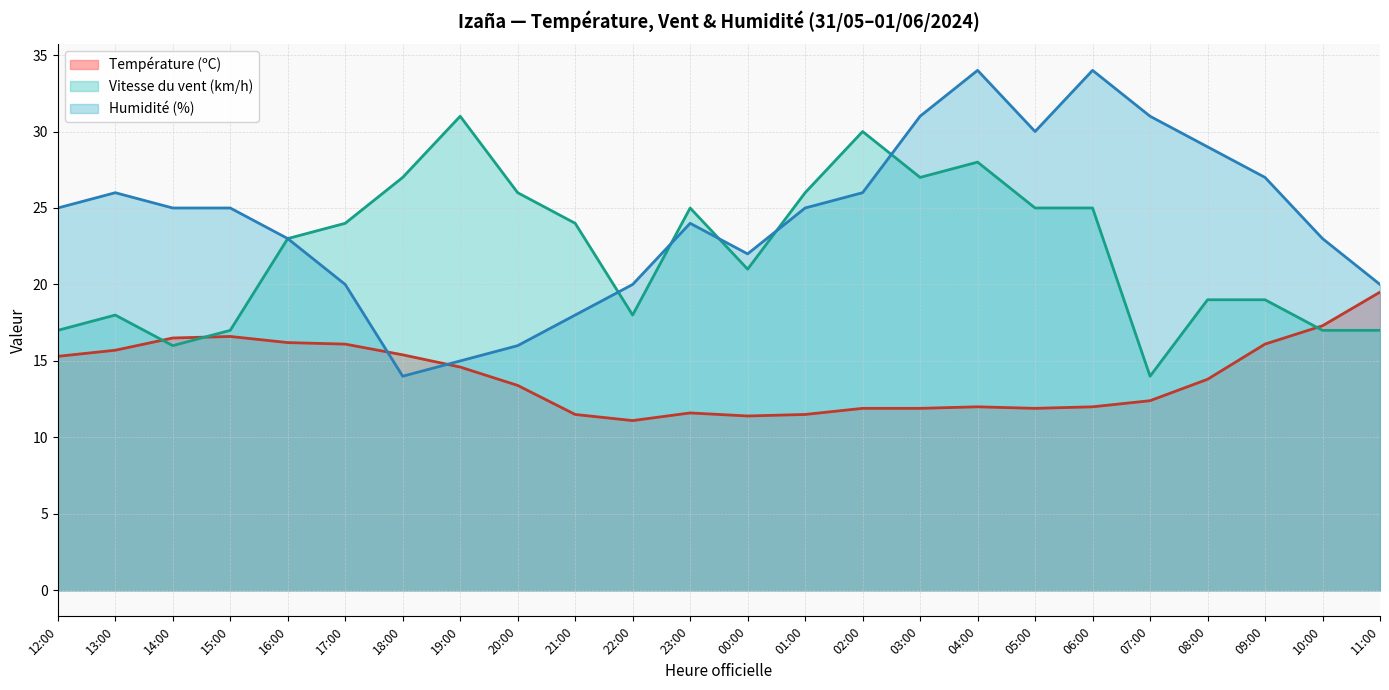

What is the label of the 15th point from the right?

21:00